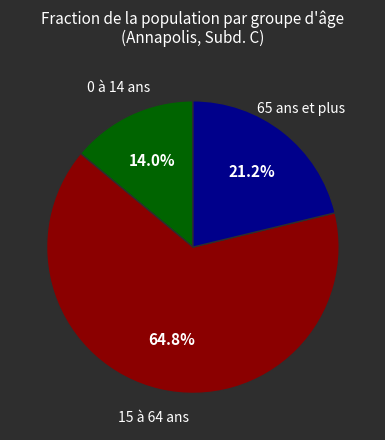

Is there a majority slice in this chart?

Yes